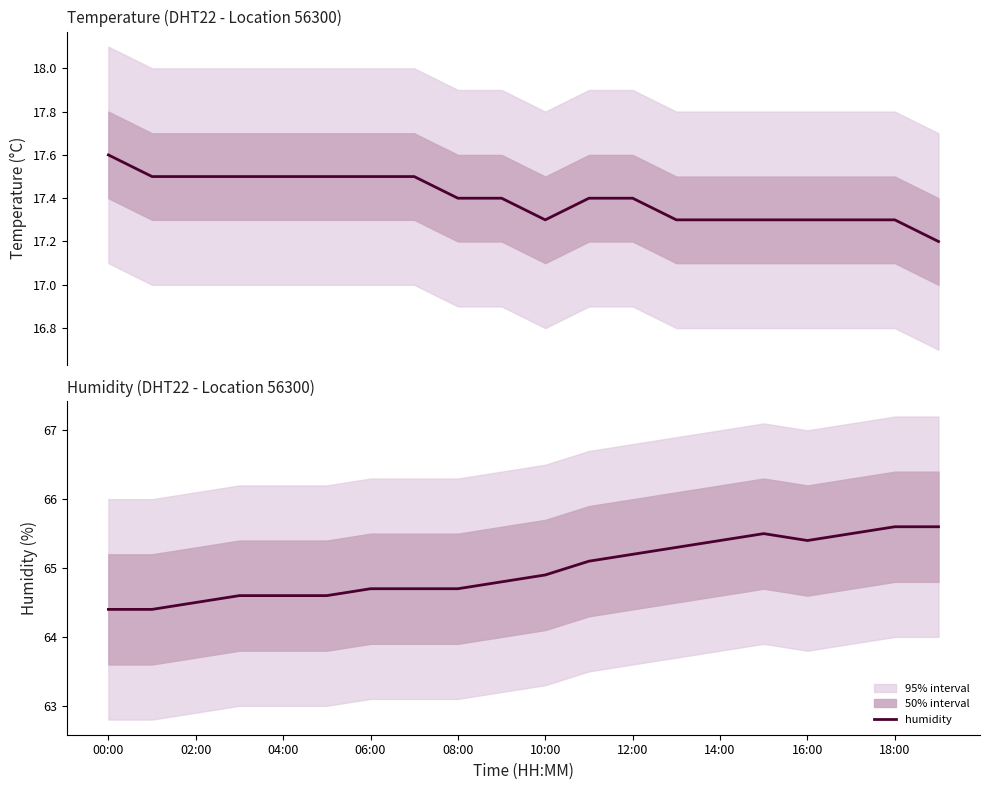

True or false: humidity has a value of 115.3 at 06:00.

False